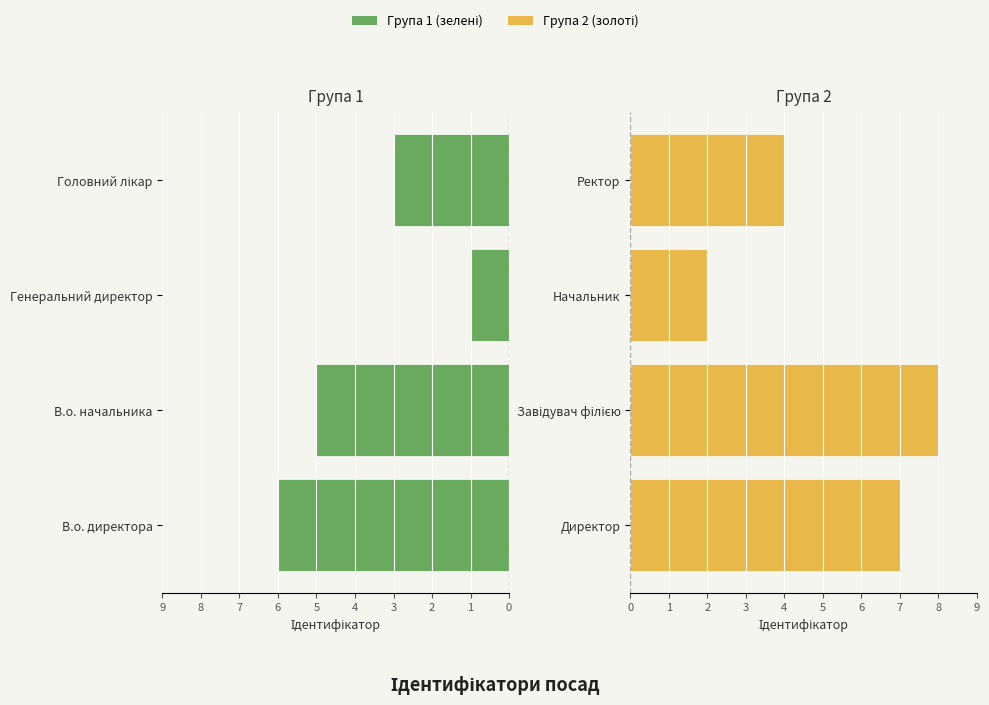

The Група 1 (зелені) series shows 0 at Генеральний директор. True or false?

False